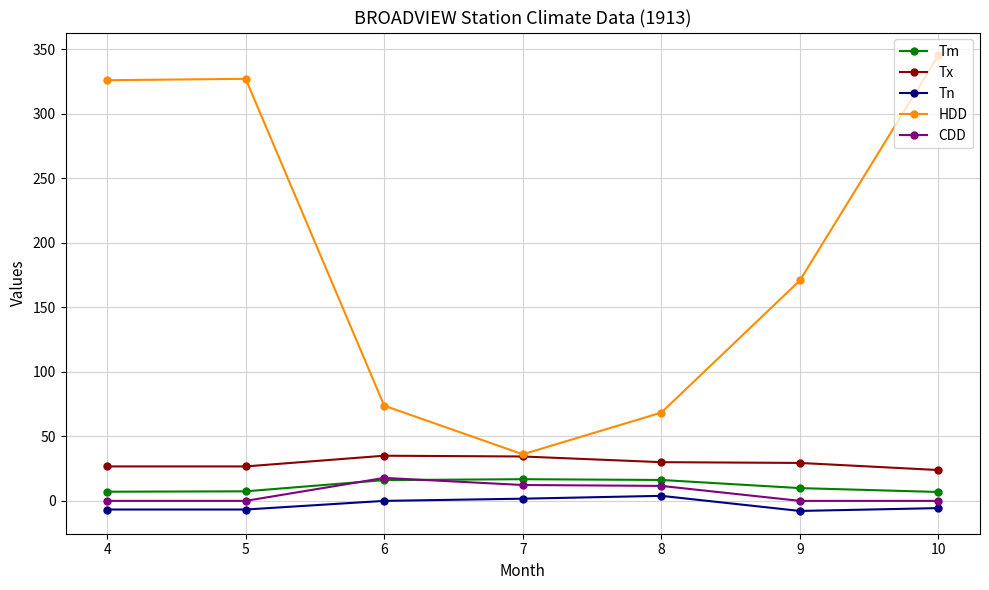

At which category does HDD reach its first local peak?

5